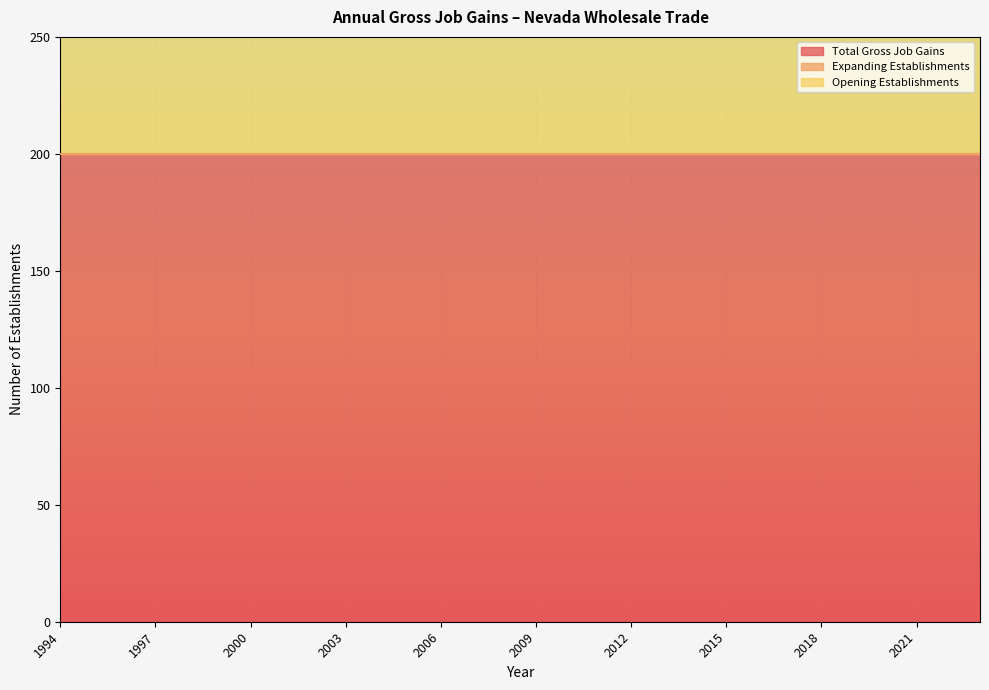

At which label does Opening Establishments reach its minimum?

1994